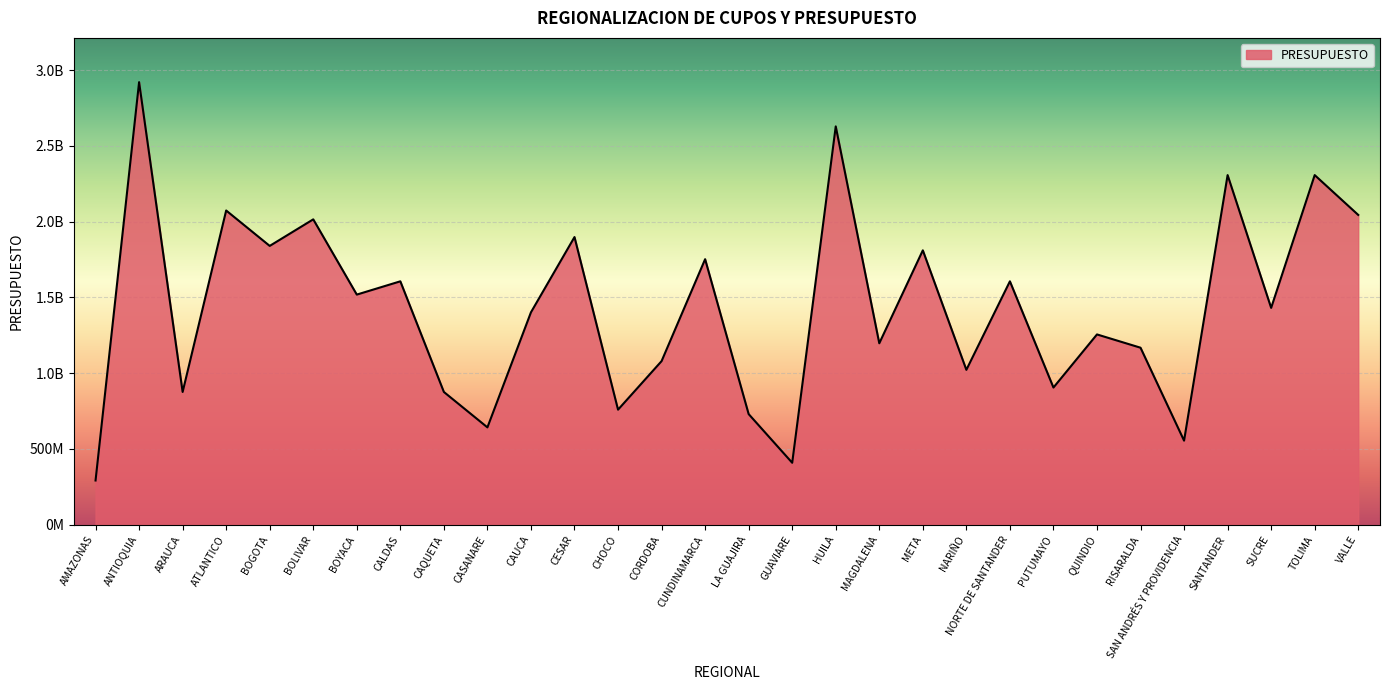

Is this an area chart (filled region under the line)?

Yes